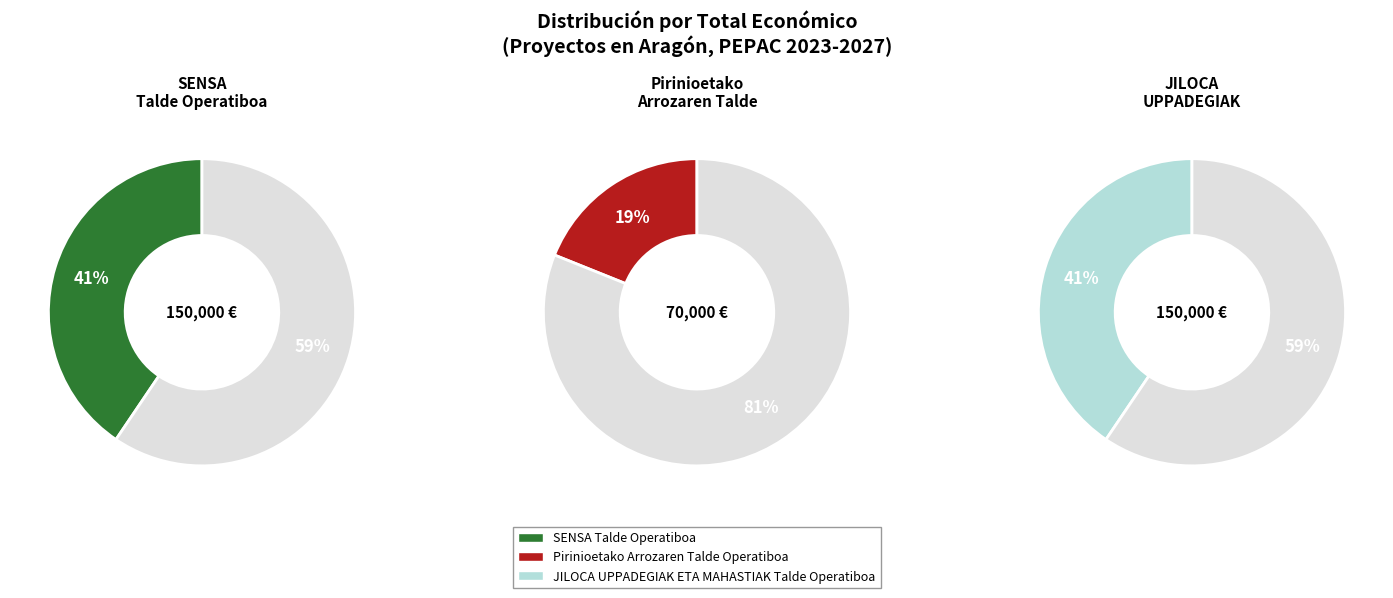

What is the smallest slice in the pie chart?

Pirinioetako Arrozaren Talde Operatiboa